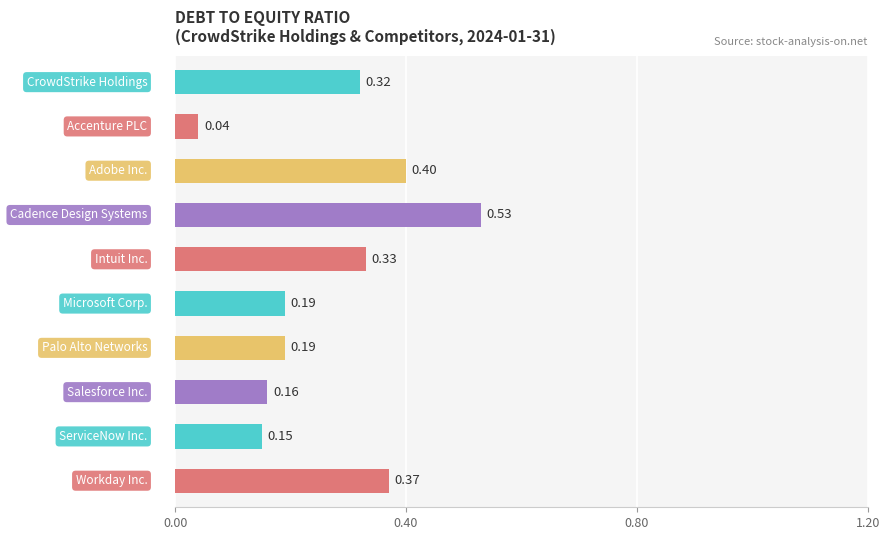

What is the difference between the second highest and minimum values?

0.4